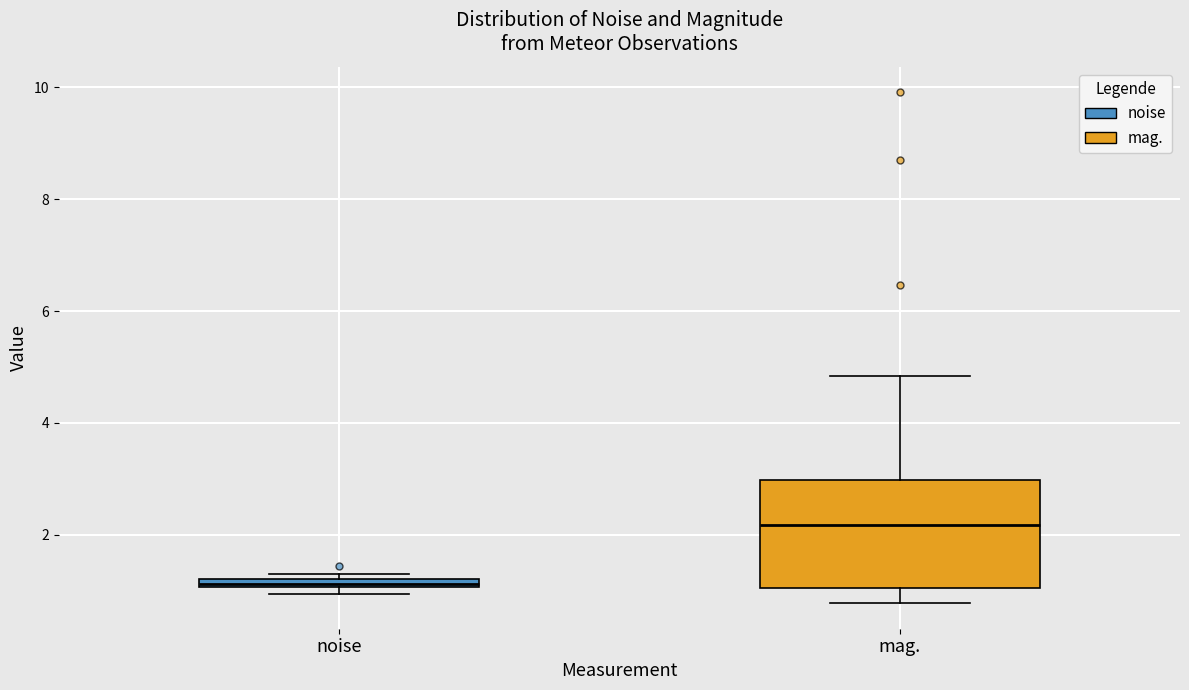

Which box is the tallest, from its lower edge to its upper edge?

mag.